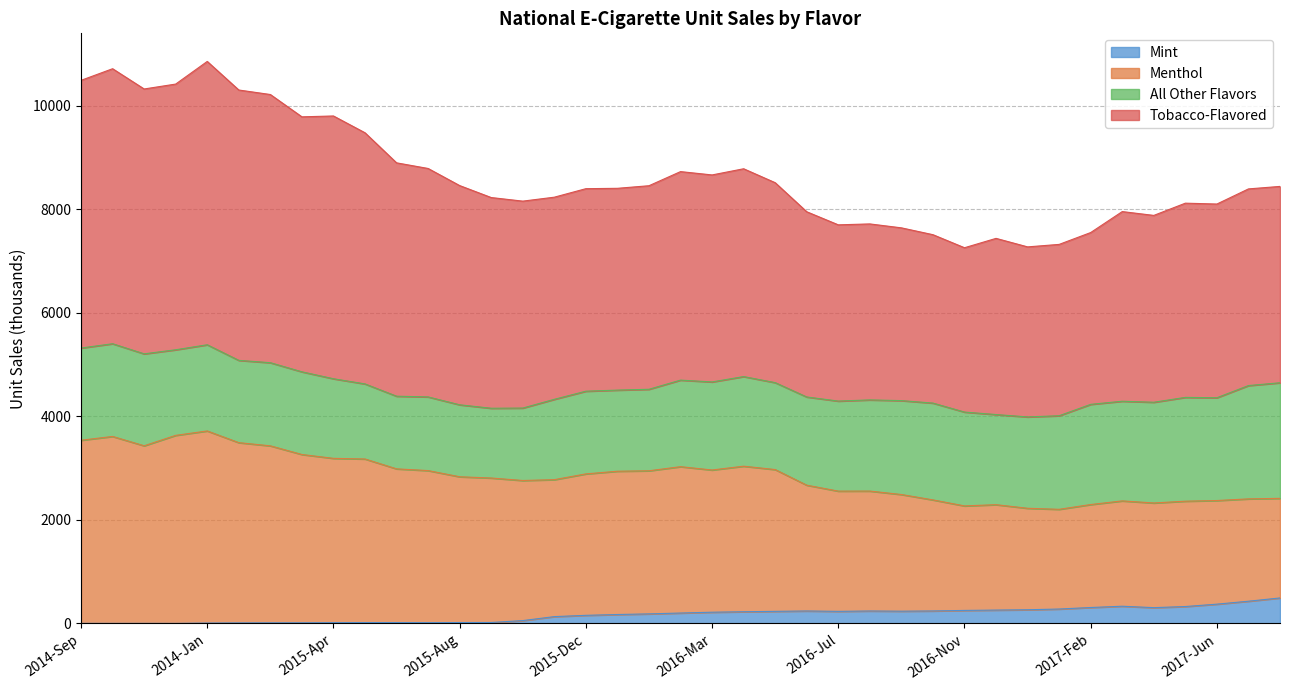

What is the difference between the highest and lowest values at 2014-Dec?

10418.3